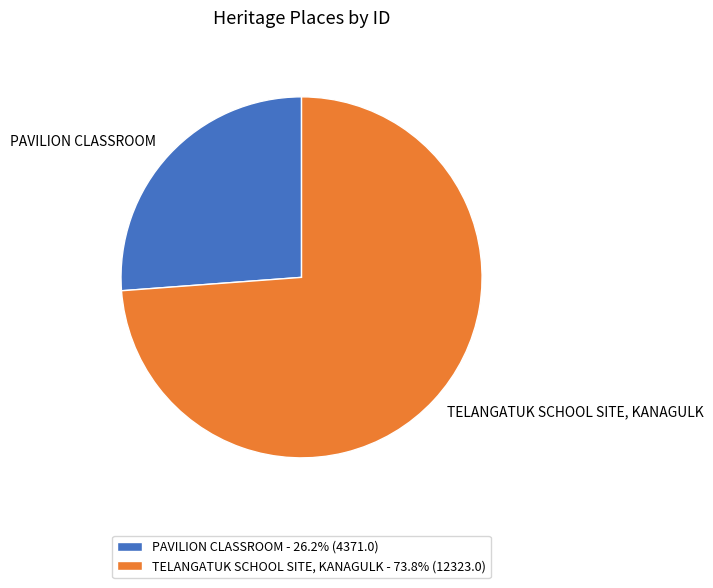

The PAVILION CLASSROOM slice represents 40% of the pie. True or false?

False